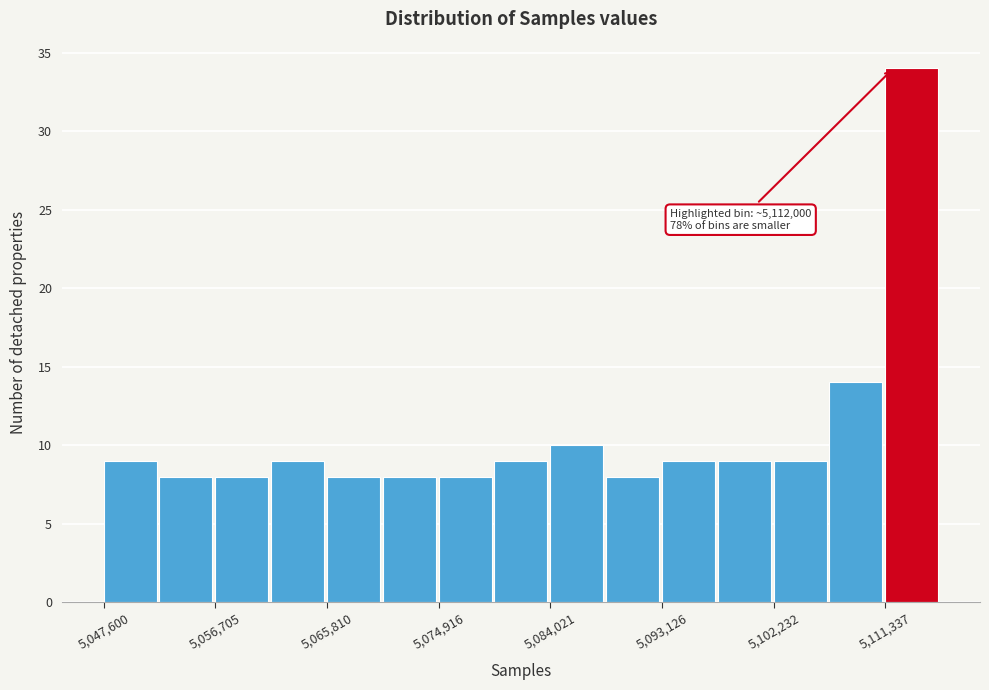

Which range on the x-axis has the tallest bar?

5111000 to 5116000